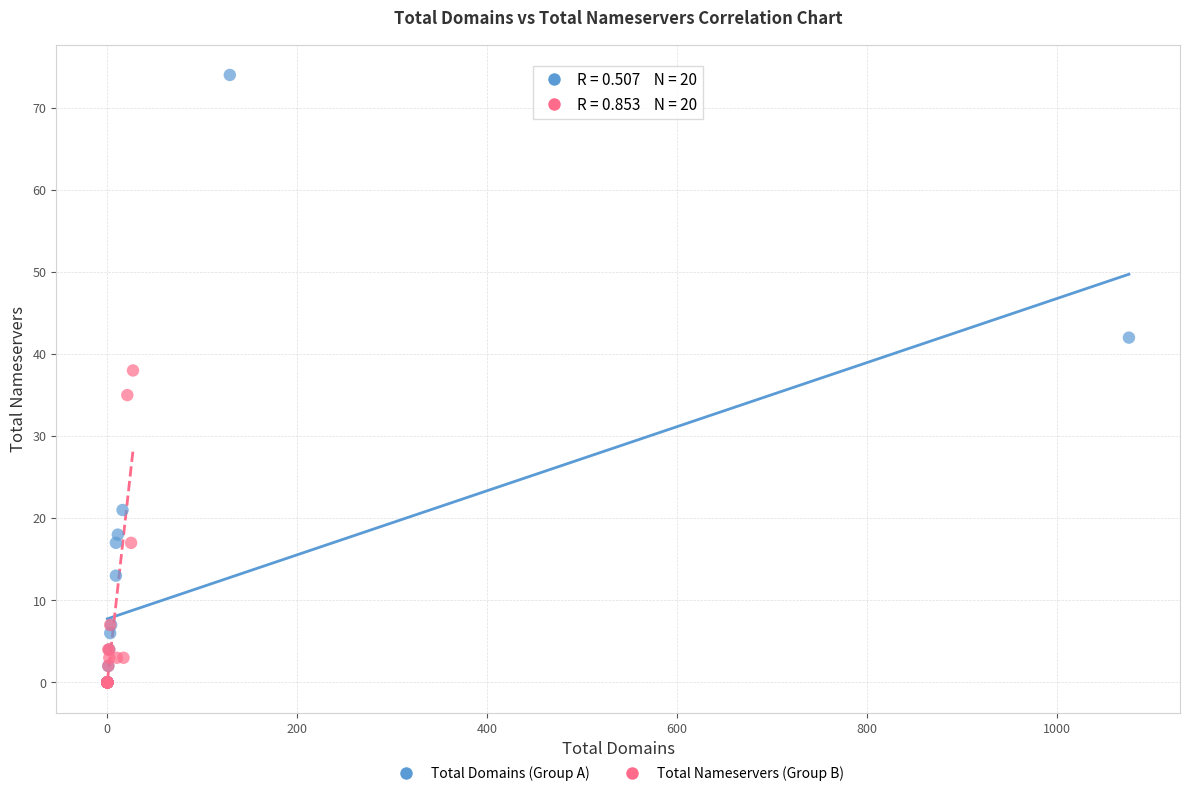

Which series contains the highest Y value?

Total Domains (Group A)